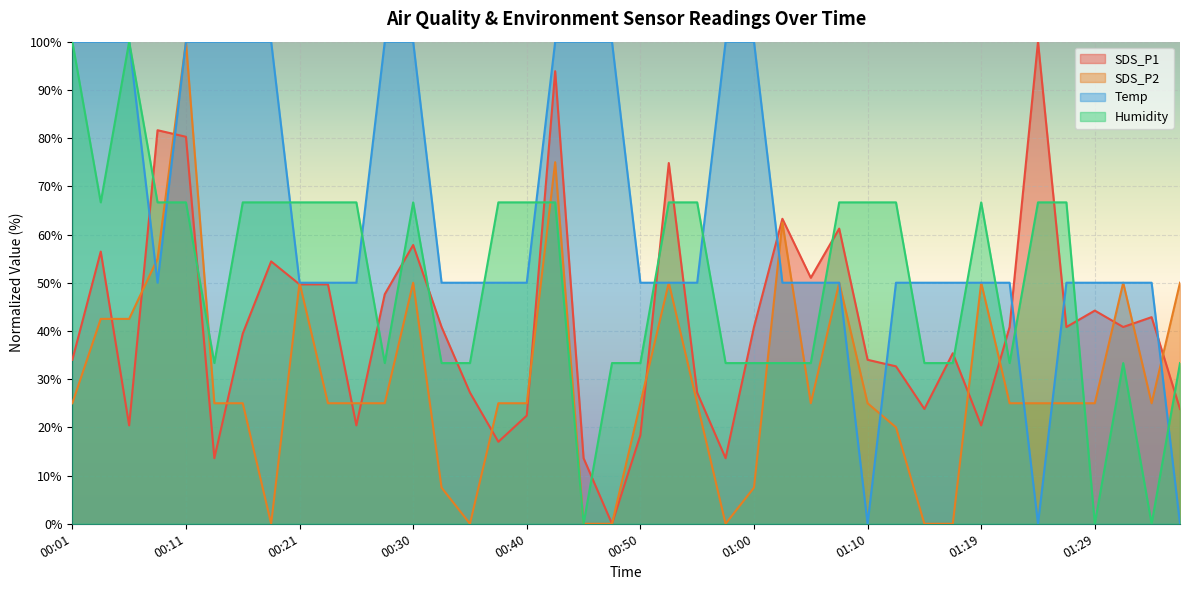

Which label corresponds to the smallest value in the chart?

00:48